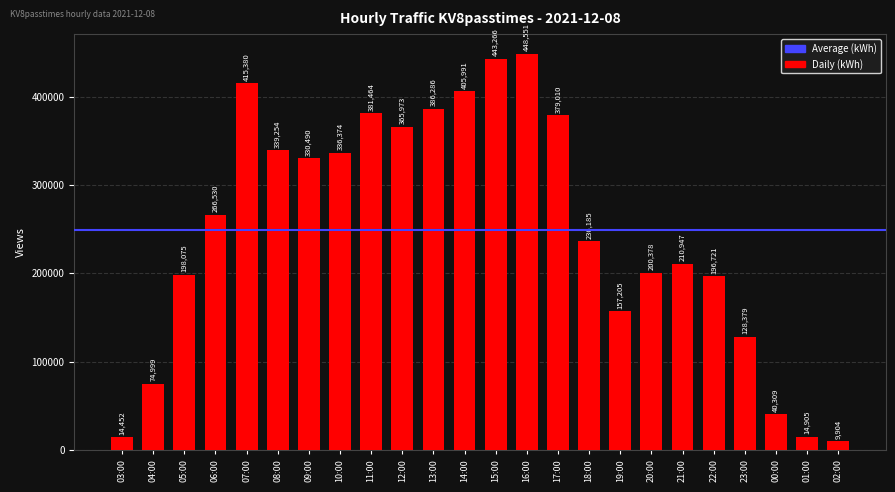

True or false: the data shows 185025 at 10:00.

False